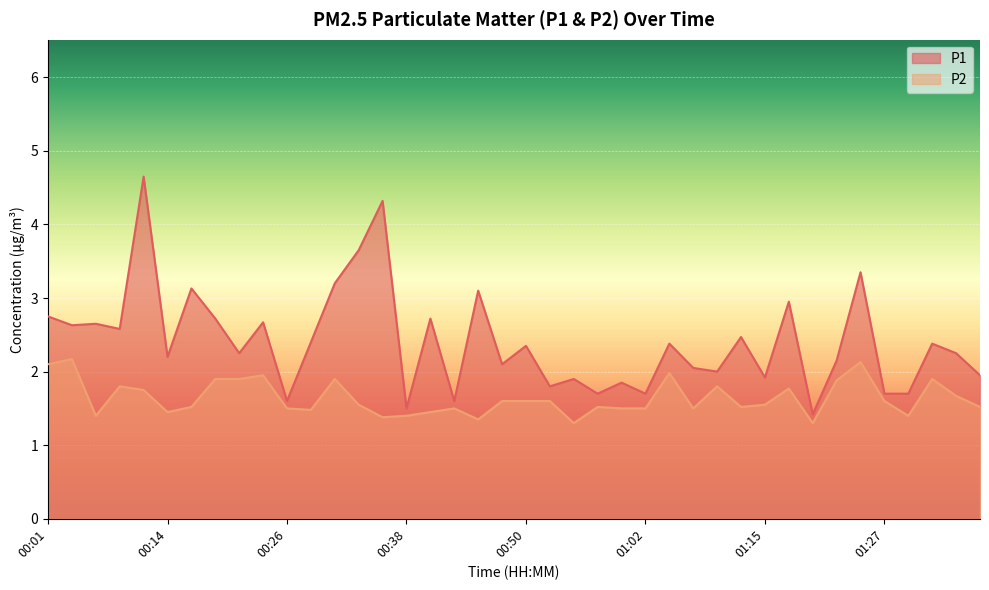

What is the label of the 38th point from the left?

01:32